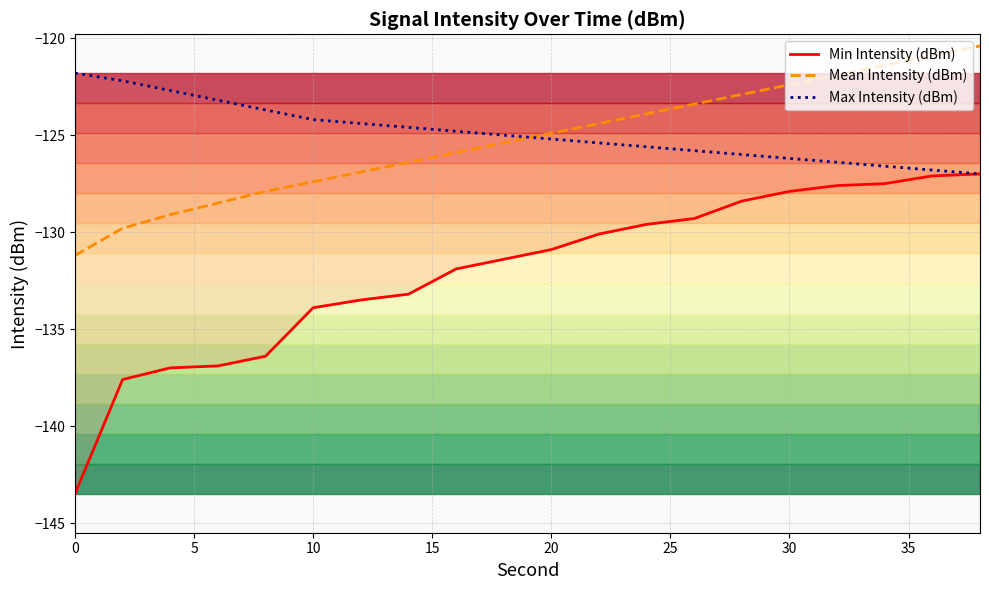

What is the maximum value shown in the chart?

-120.4